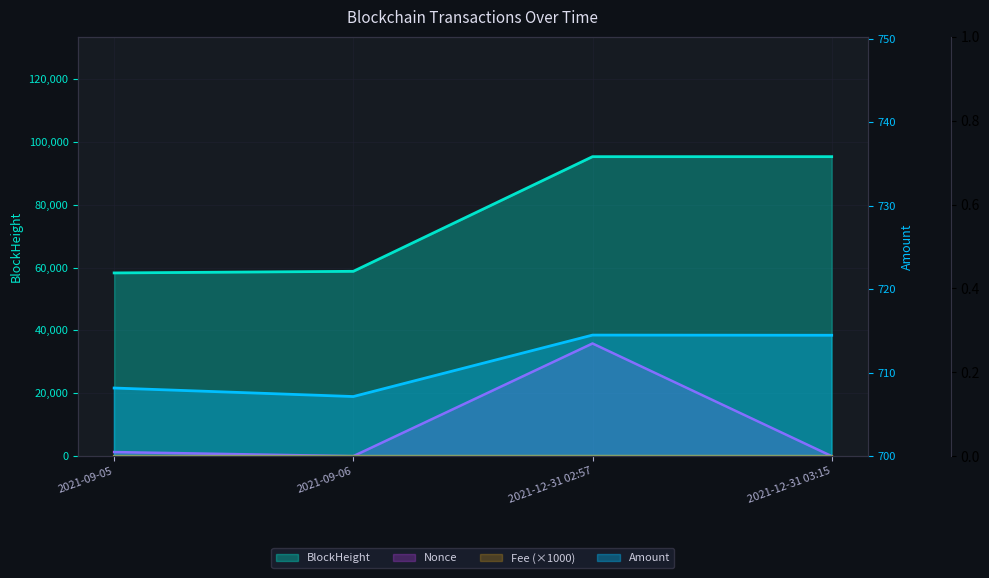

Where is the first local minimum for Amount?

2021-09-06